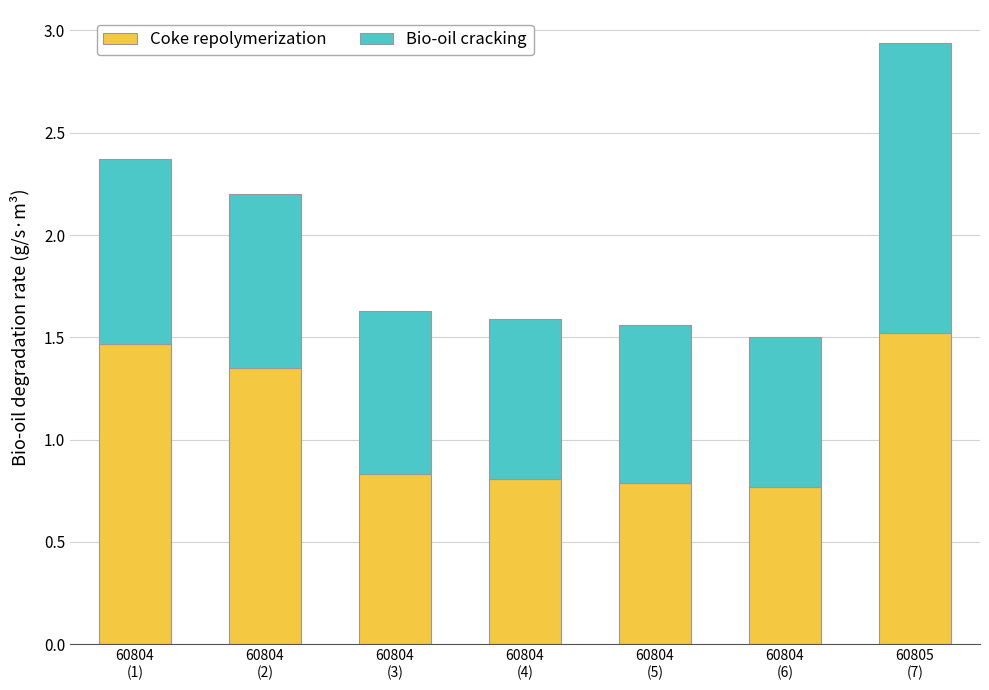

How many categories are shown in the chart?

7